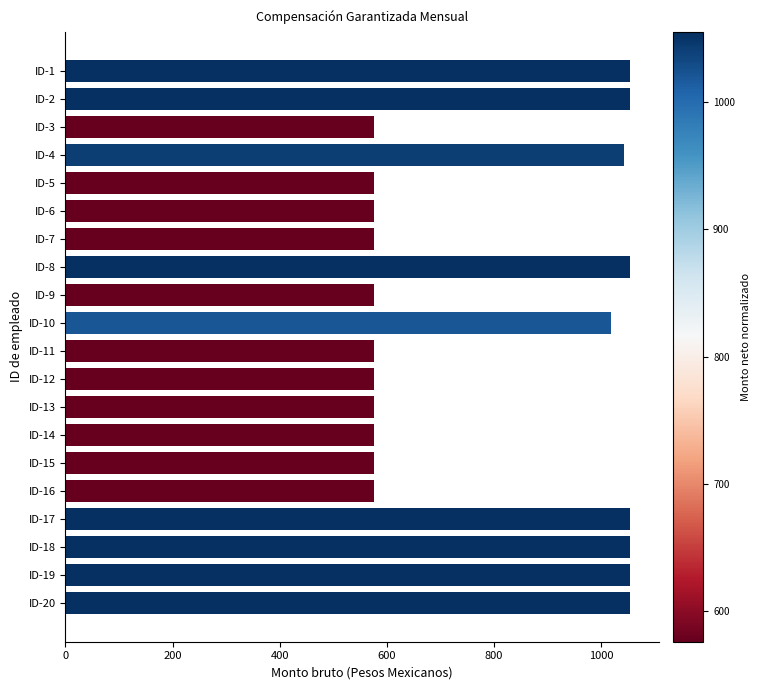

Reading top to bottom, transcribe all the data shown in this chart.

1054.8	1054.8	576.0	1043.1	576.0	576.0	576.0	1054.8	576.0	1019.6	576.0	576.0	576.0	576.0	576.0	576.0	1054.8	1054.8	1054.8	1054.8